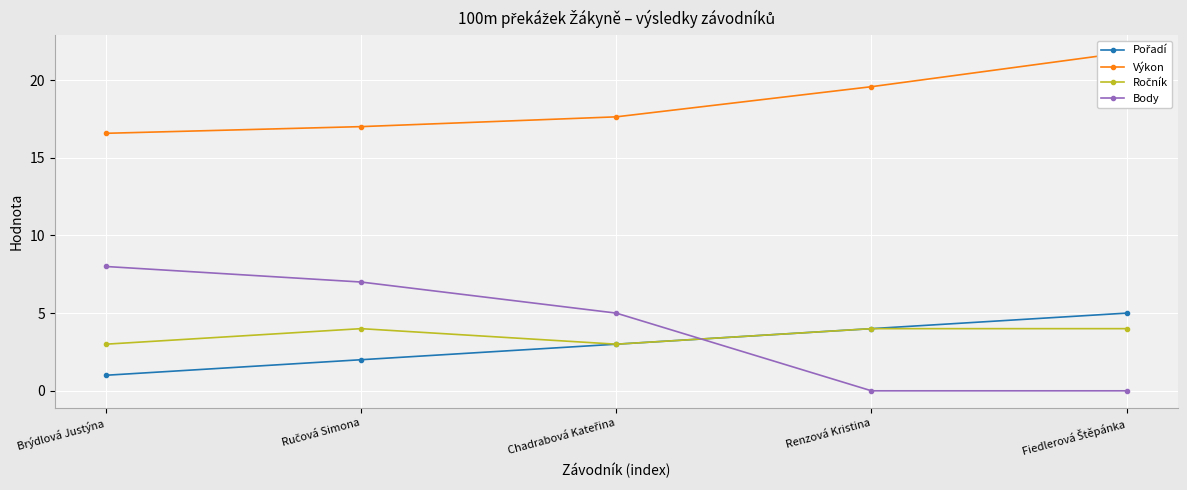

What is the difference between the maximum and minimum values in the Ročník series?

1.0